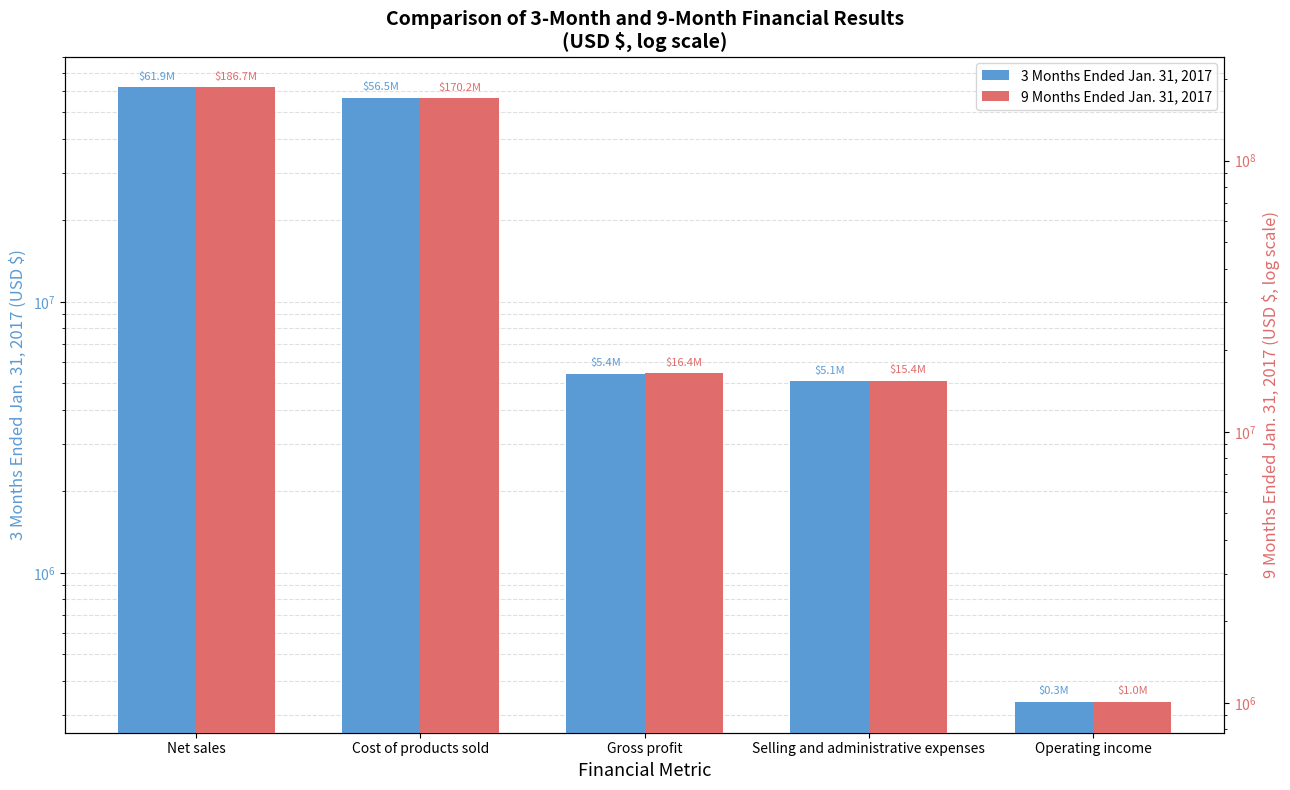

At Net sales, list the series in order from largest to smallest.

9 Months Ended Jan. 31, 2017, 3 Months Ended Jan. 31, 2017